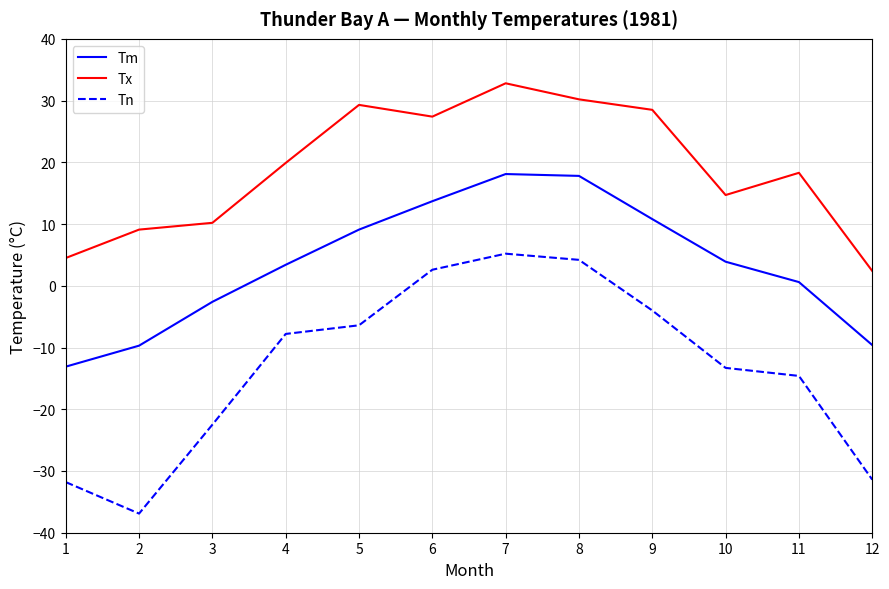

At which label is Tn closest to -15?

11